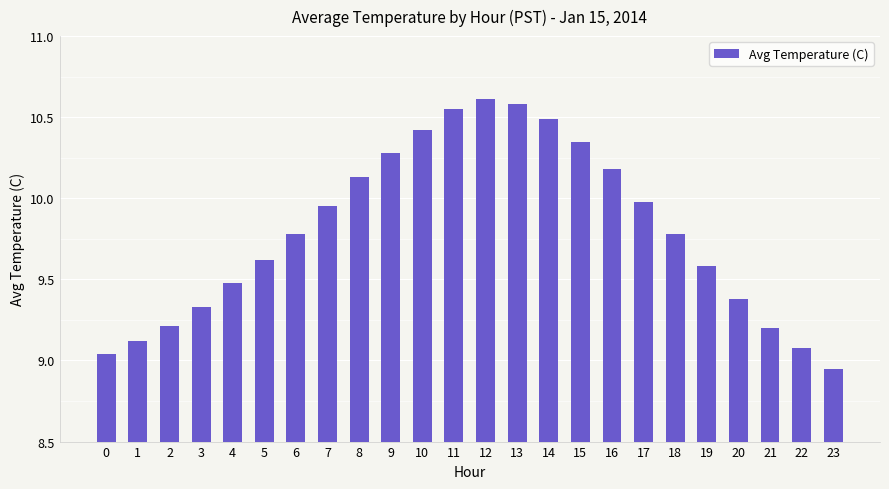

Which category has the lowest value across all series?

23